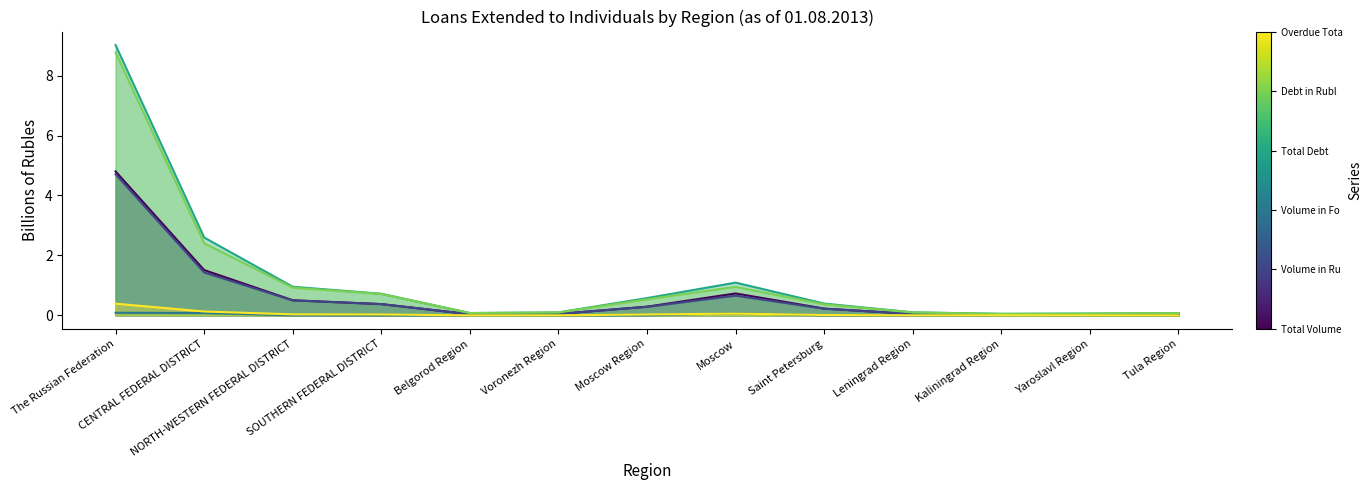

What is the difference between the maximum and second lowest values in the Volume in Rubles series?

4.7